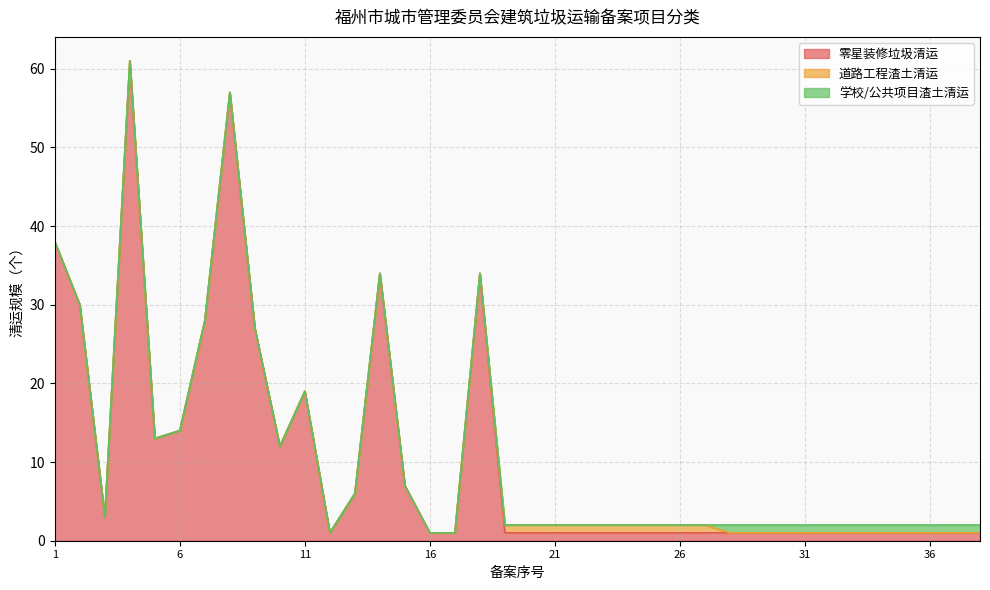

At which category is the sum across all series the highest?

4